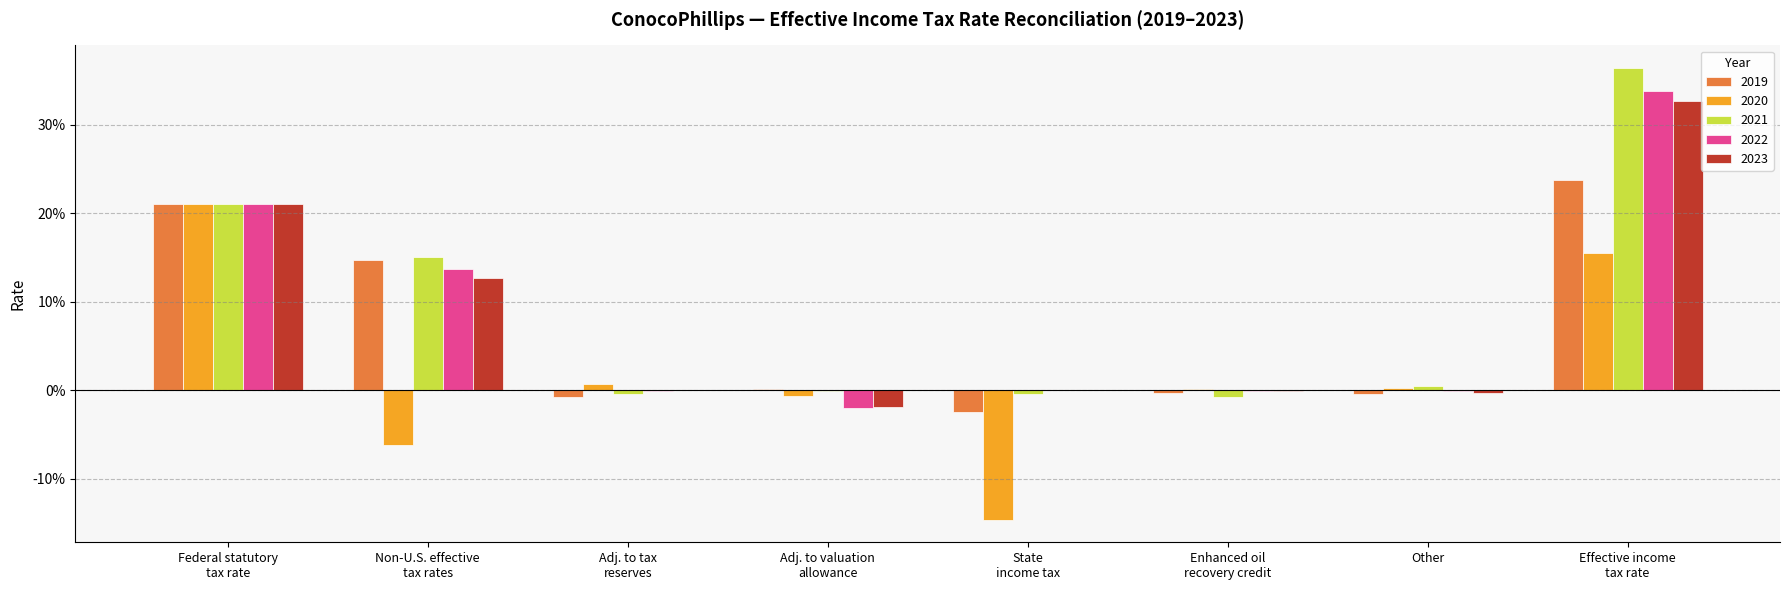

What are all the series names shown in the legend?

2019, 2020, 2021, 2022, 2023